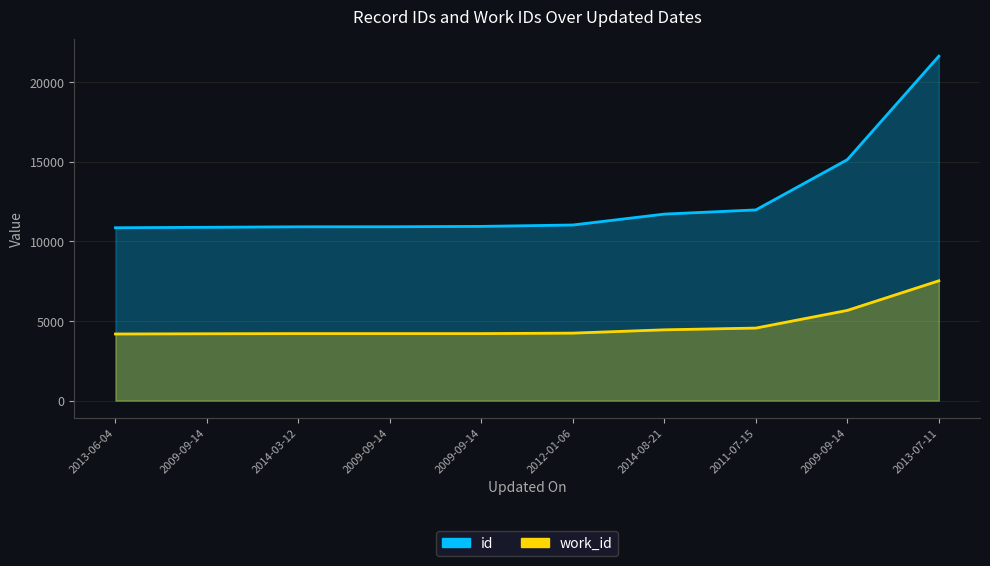

What is the average value of the work_id series?

4744